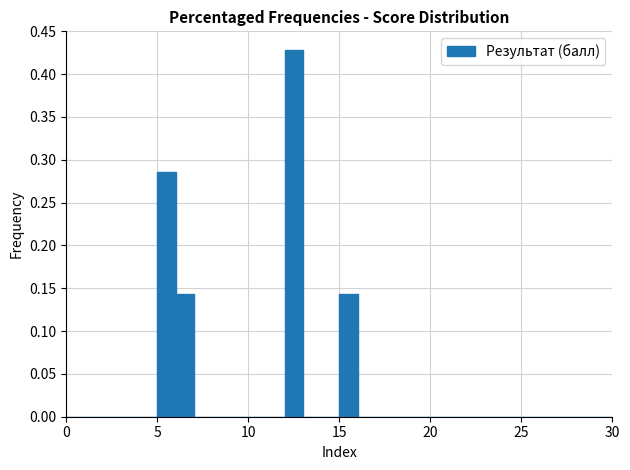

Read against the x-axis, roughly where is the centre of the tallest bar?

12.5